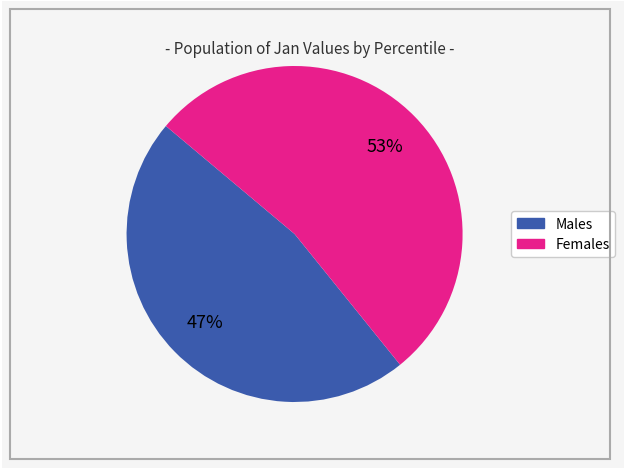

Is there a majority slice in this chart?

Yes